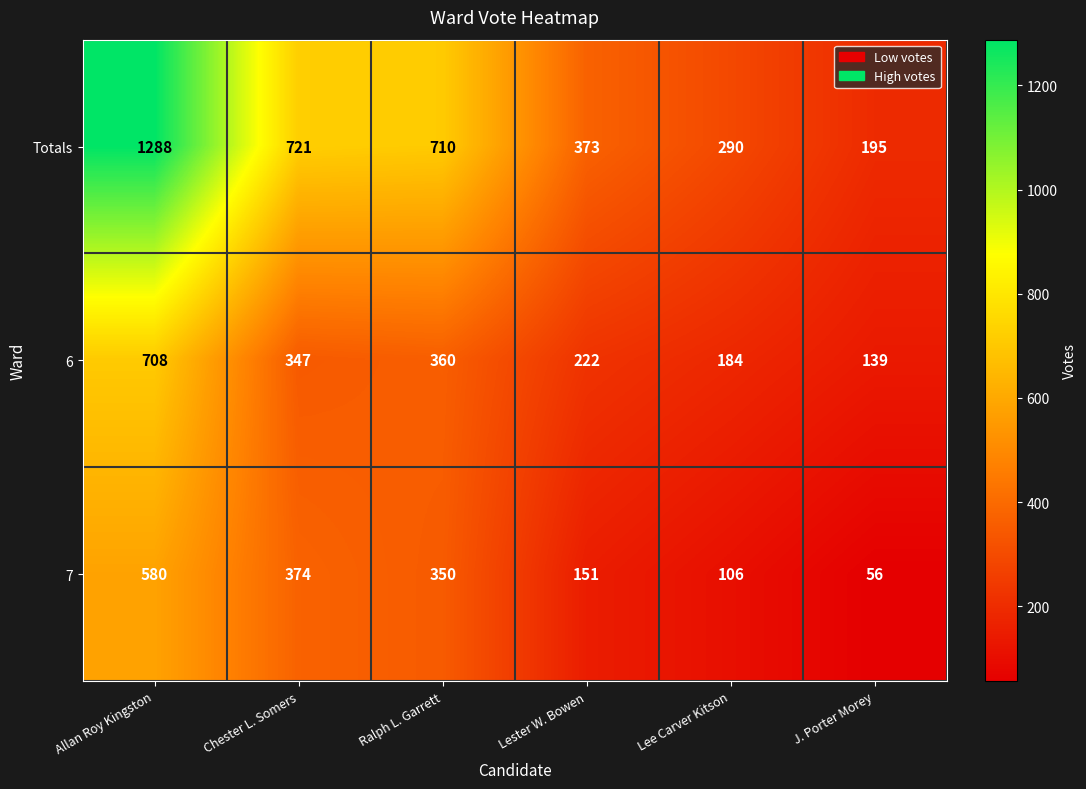

Where does the Totals series first go above 710?

Allan Roy Kingston